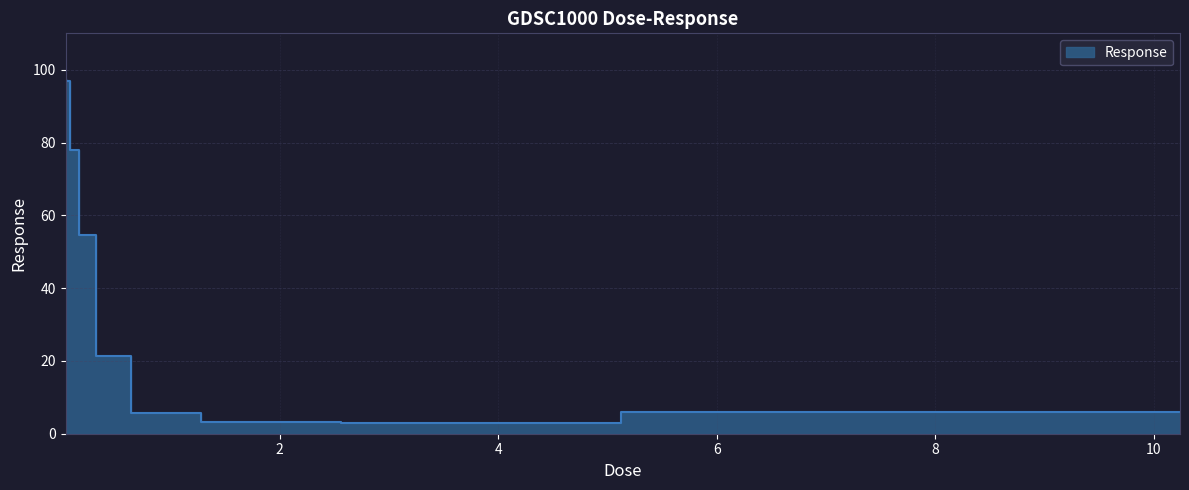

What position from the right is 0.04?

9